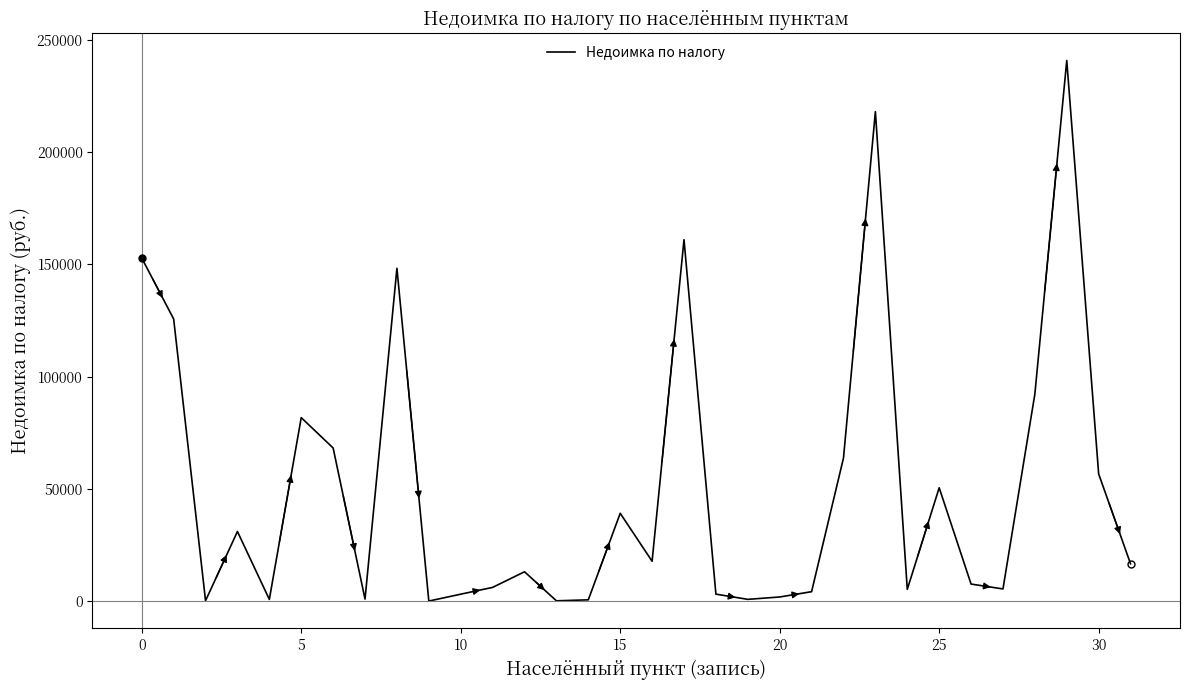

What is the maximum value shown in the chart?

240794.8